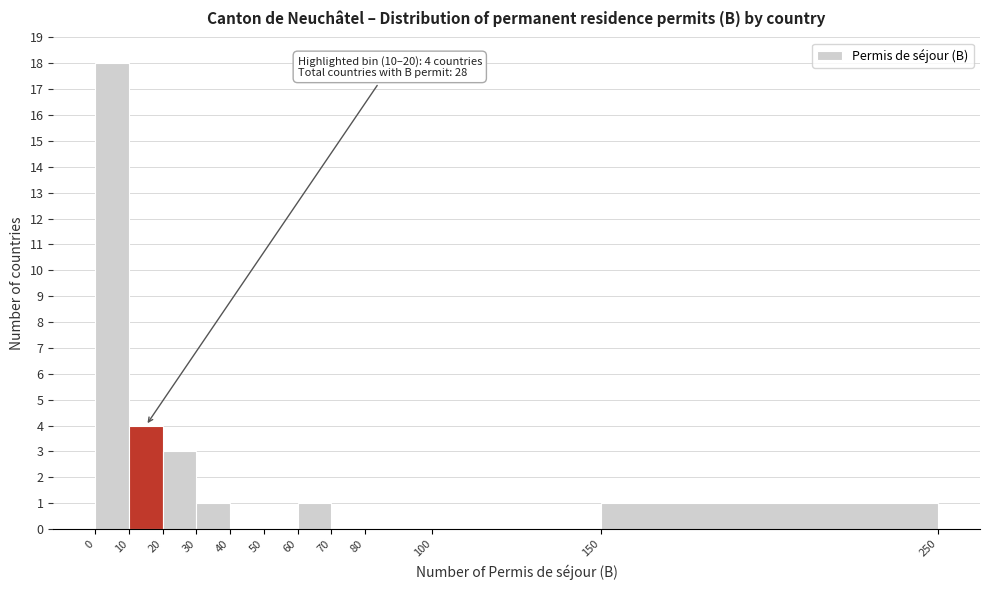

Over which range of the x-axis is the bar tallest?

0 to 10